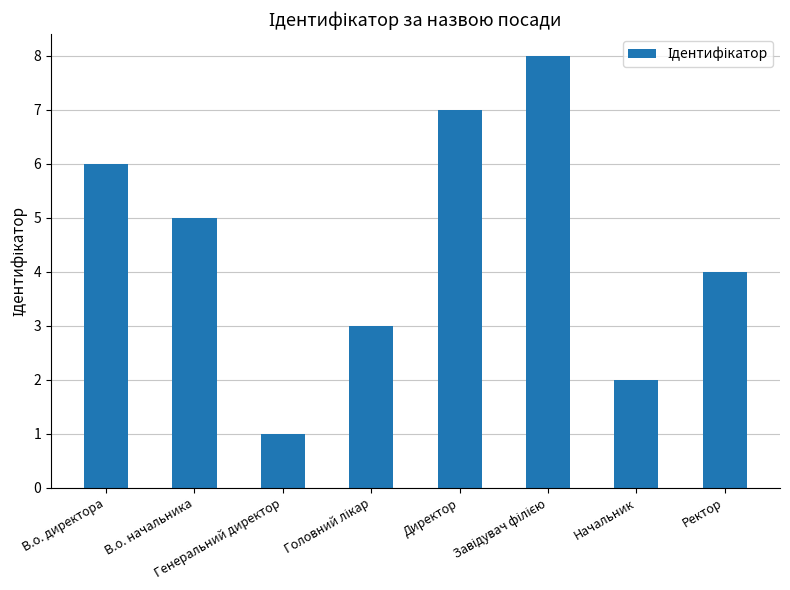

What is the sum of all values?

36